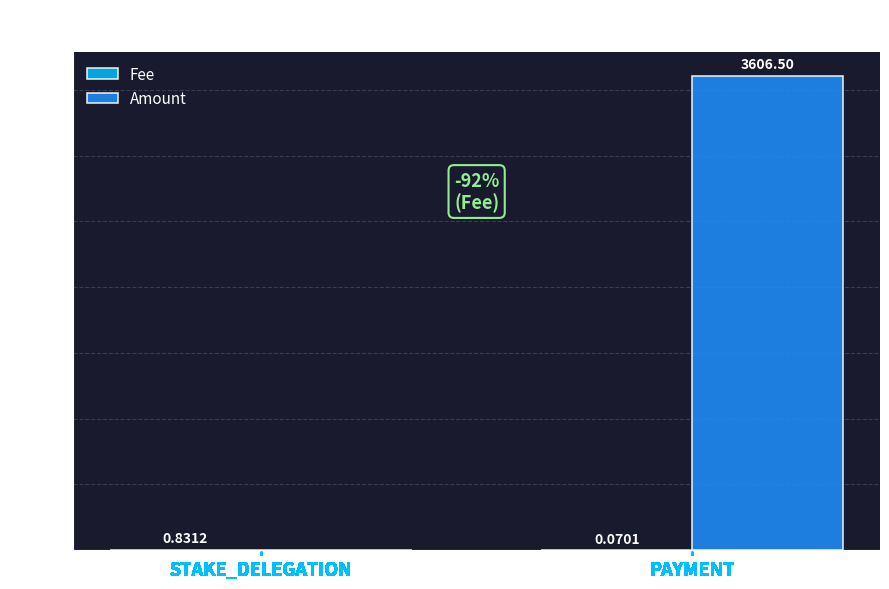

Which series changed the most between STAKE_DELEGATION and PAYMENT?

Amount